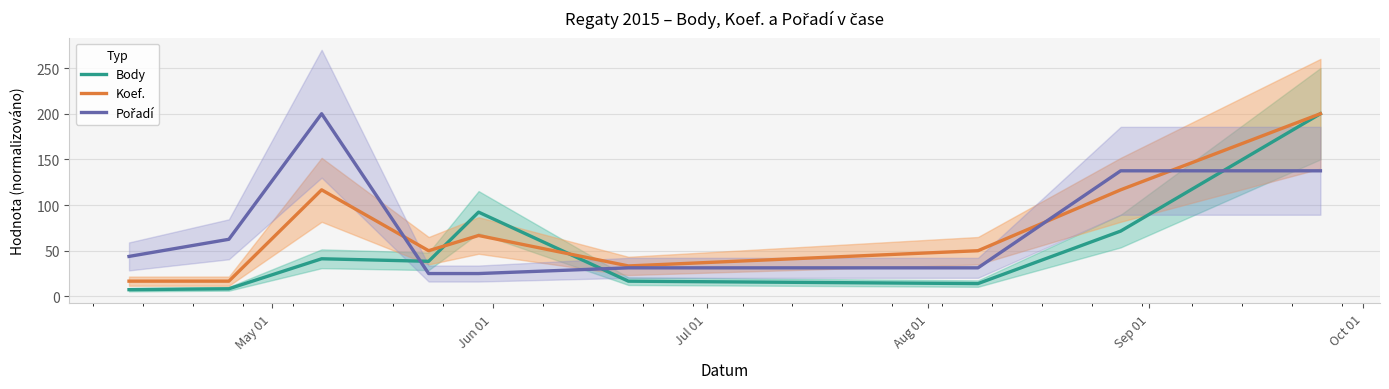

Does the chart display data point markers on the line(s)?

No